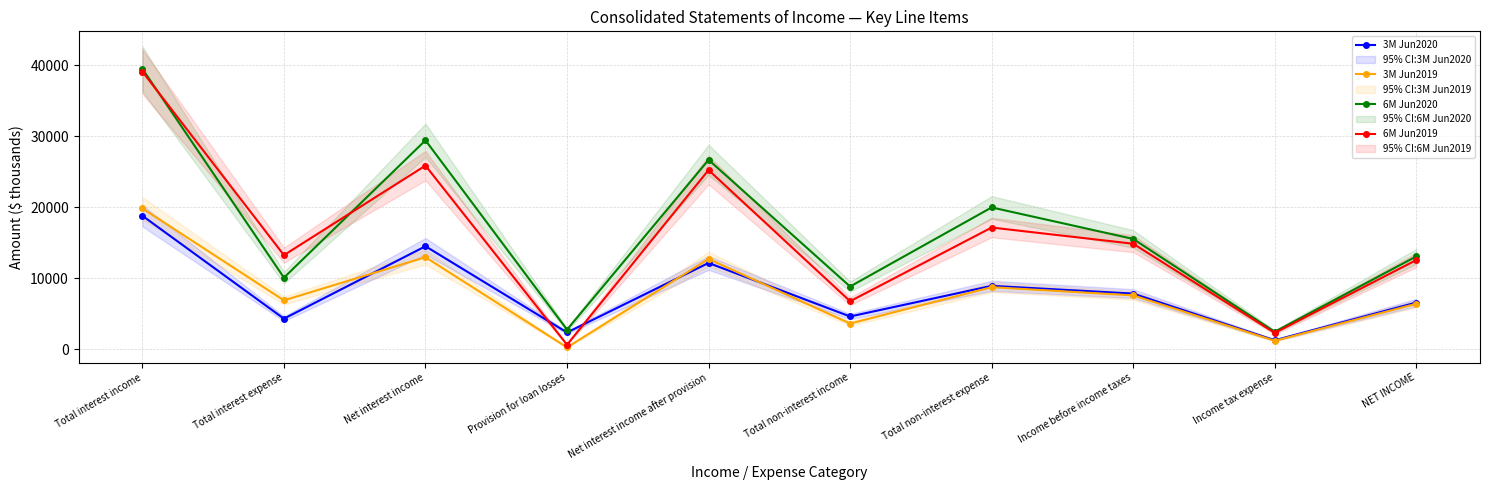

List the series in order of their peak value, lowest first.

3M Jun2020, 3M Jun2019, 6M Jun2019, 6M Jun2020